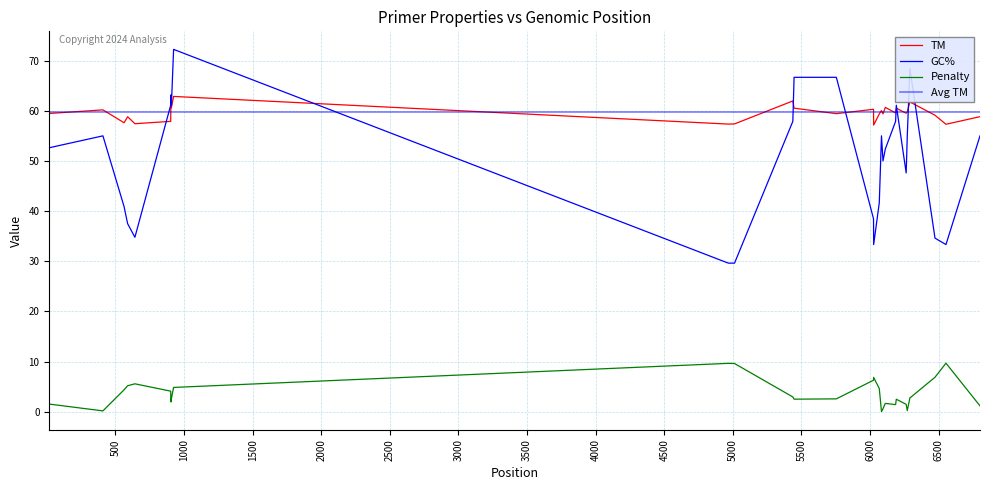

Is it true that TM equals 61.0 at 905?

True